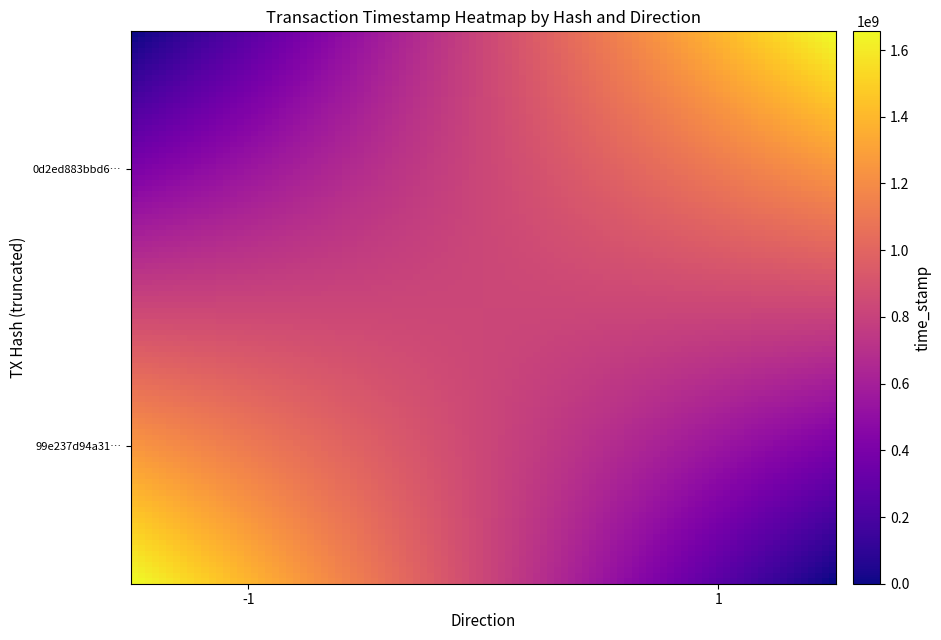

Reading right to left, transcribe all the data shown in this chart.

99e237d94a319b1840f64009b2b759a4420e6dd: time_stamp=1656225316	direction=-1
0d2ed883bbd6926bb1257c5f144cd660cbed47b: time_stamp=1656222950	direction=1